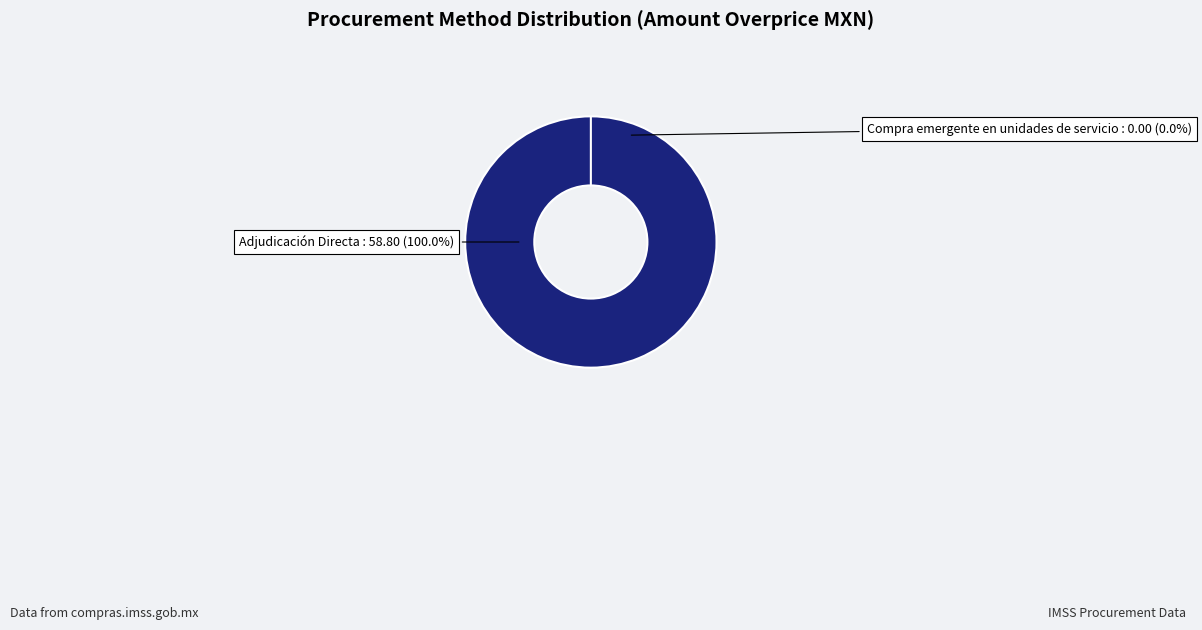

Is Adjudicación Directa the majority of the pie?

Yes